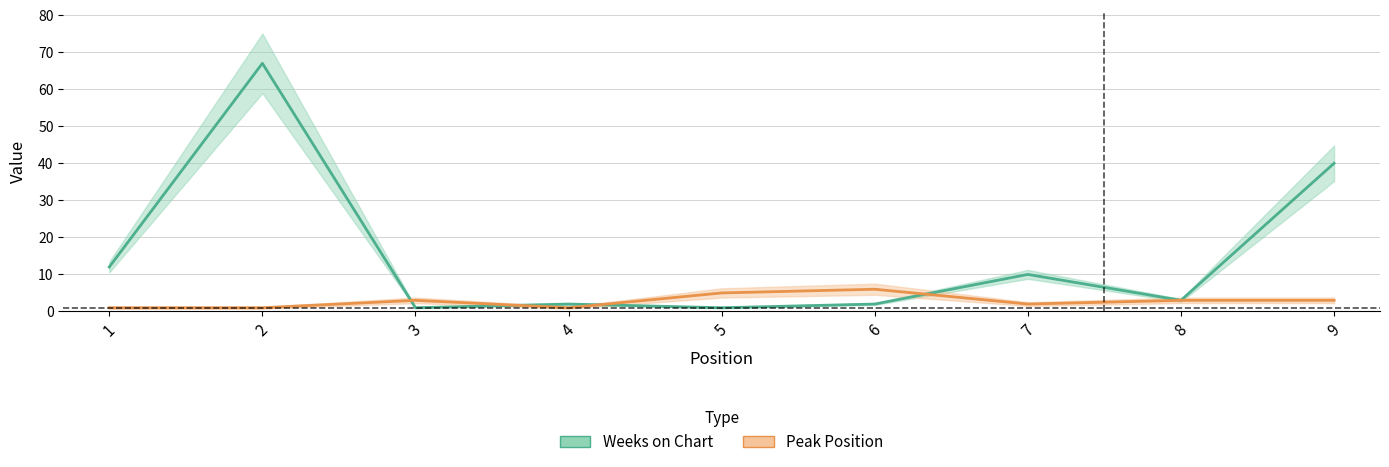

Reading left to right, what are all the values shown in this chart?

Weeks on Chart: 1=12	2=67	3=1	4=2	5=1	6=2	7=10	8=3	9=40
Peak Position: 1=1	2=1	3=3	4=1	5=5	6=6	7=2	8=3	9=3